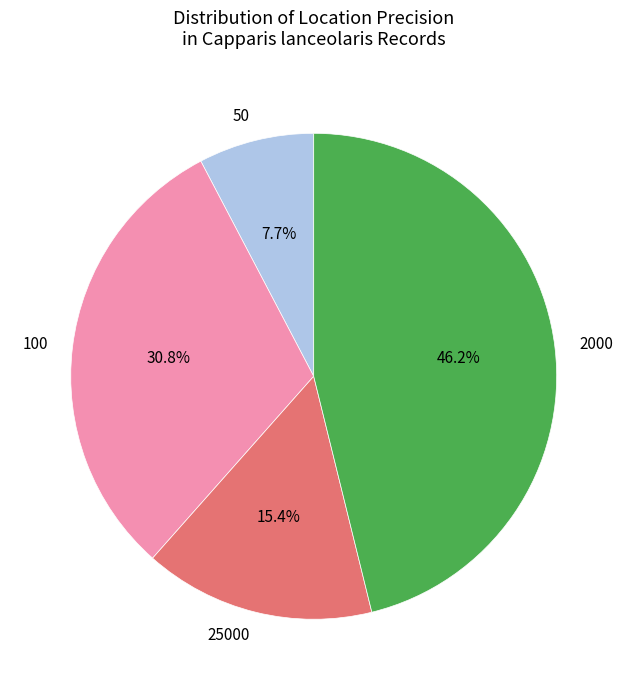

To the nearest percent, what is the difference between the largest and smallest slice percentages?

38%